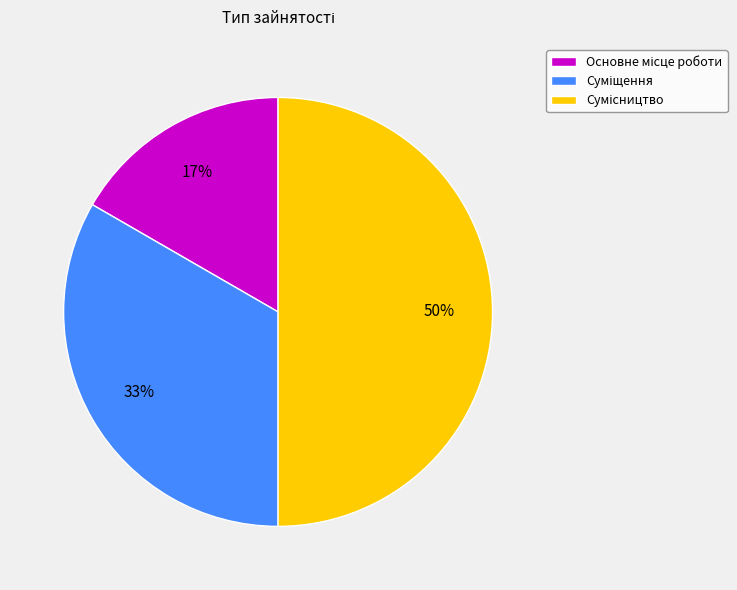

To the nearest percent, what is the average slice percentage?

33%